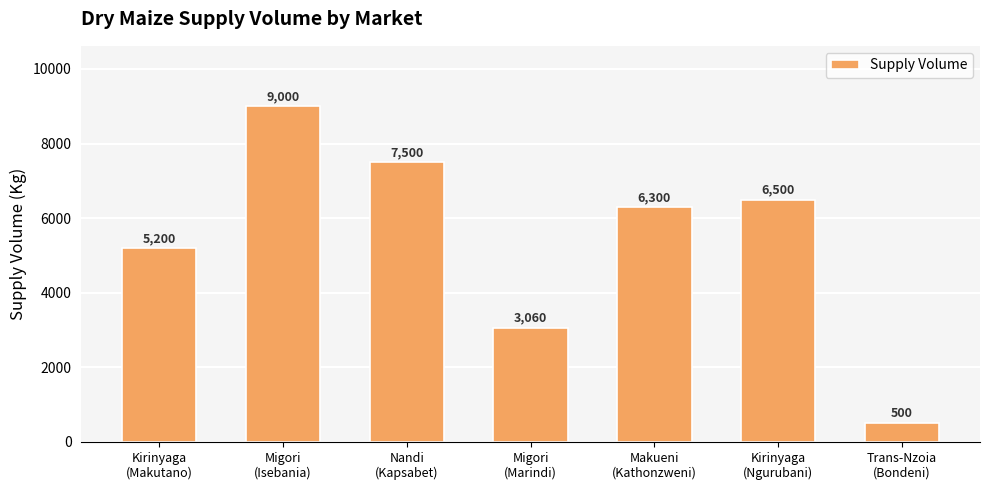

What is the difference between the values at Makueni
(Kathonzweni) and Kirinyaga
(Makutano)?

1100